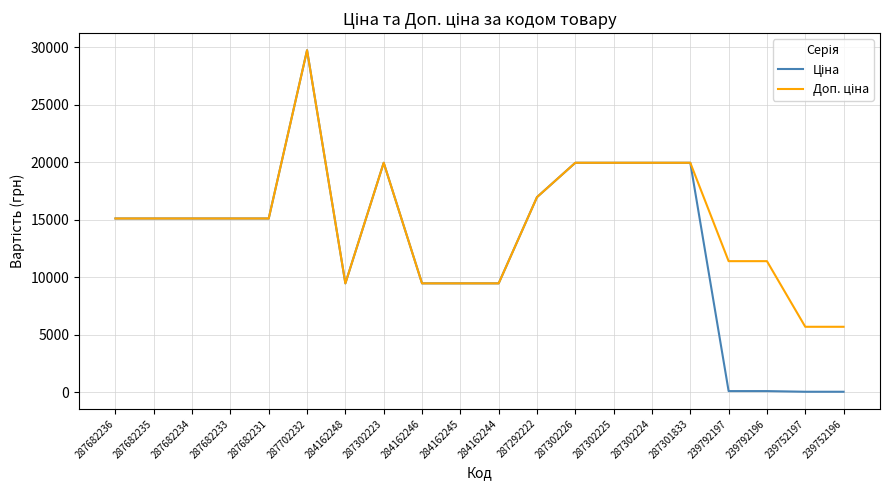

At which category does the chart reach its peak across all series?

287702232